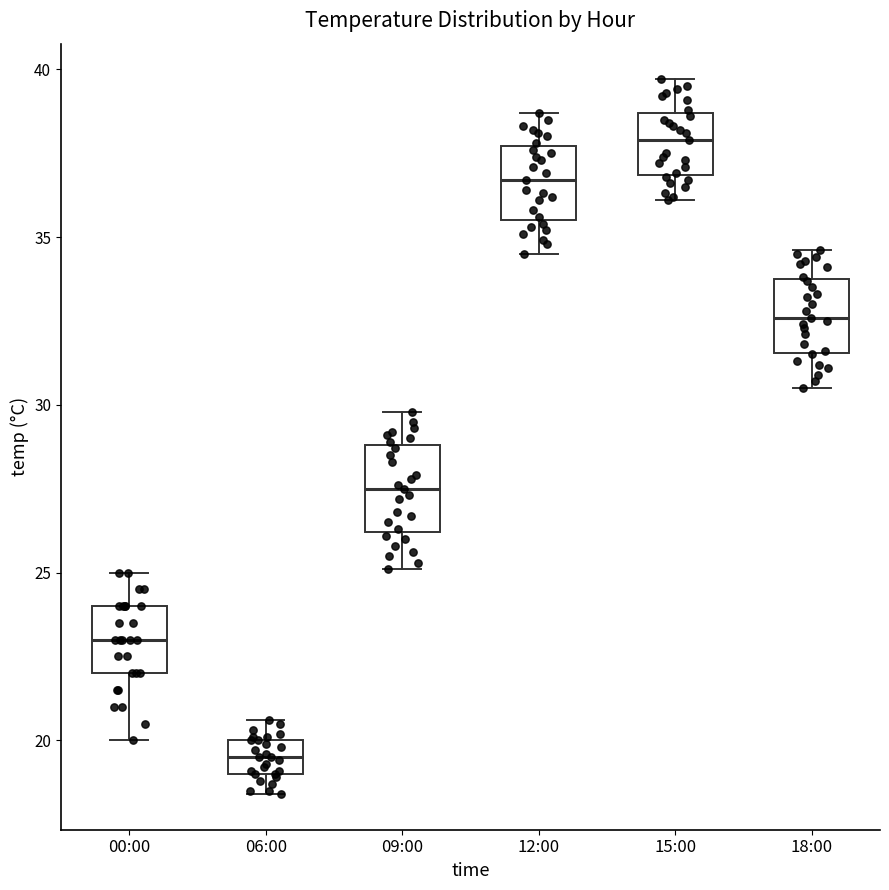

Where does the lower whisker of the box for 09:00 end on the y-axis? The values are not printed on the chart, so give them approximately, as read against the axis.

25.0